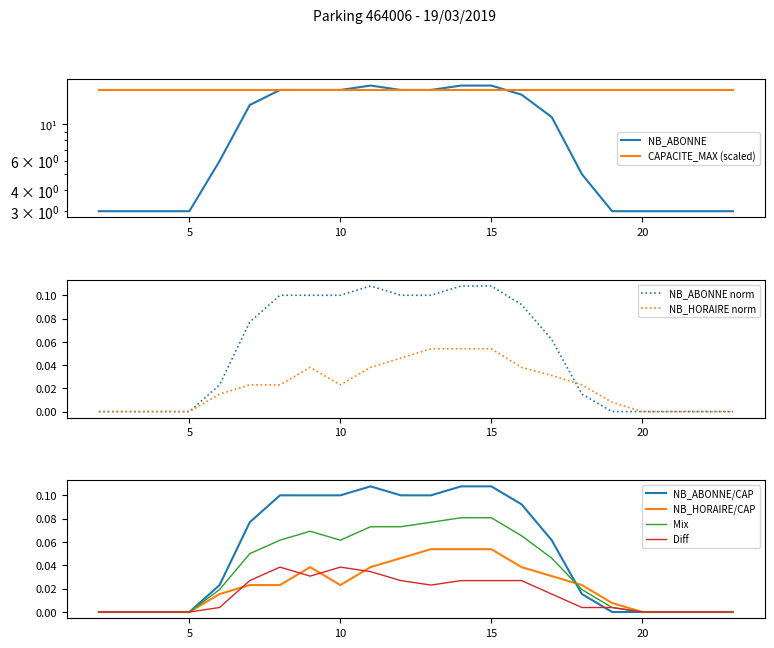

Which series has the largest total across all categories?

NB_ABONNE